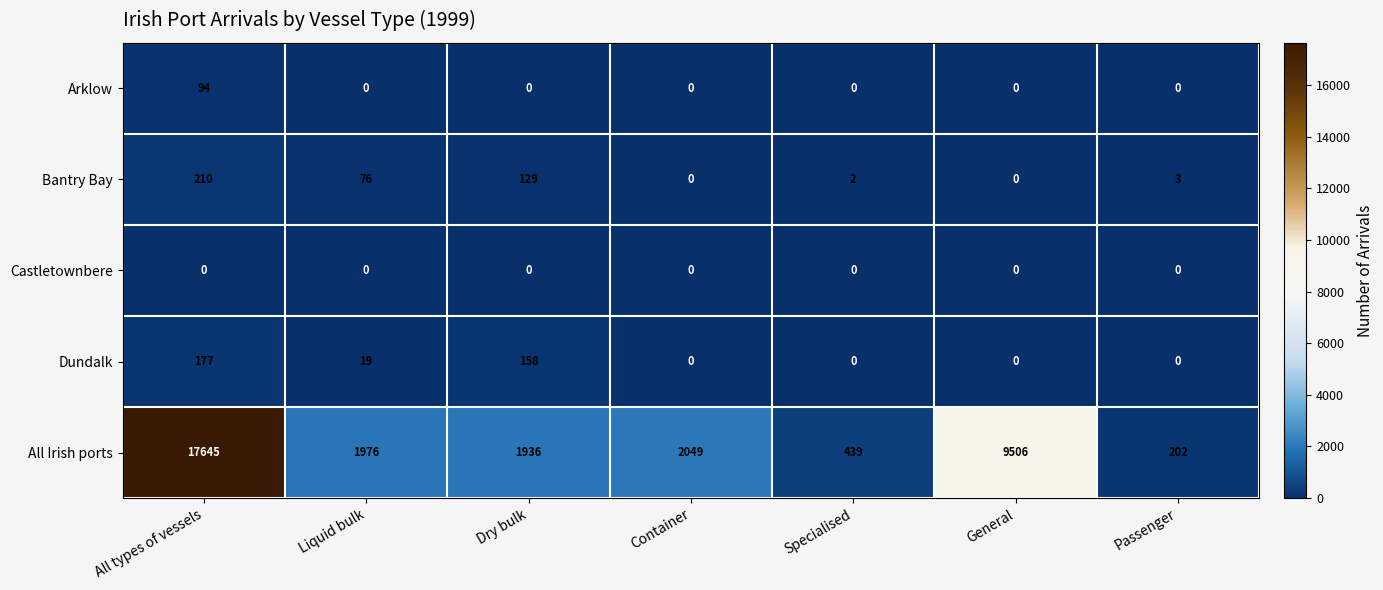

How many values in Arklow are above zero?

1